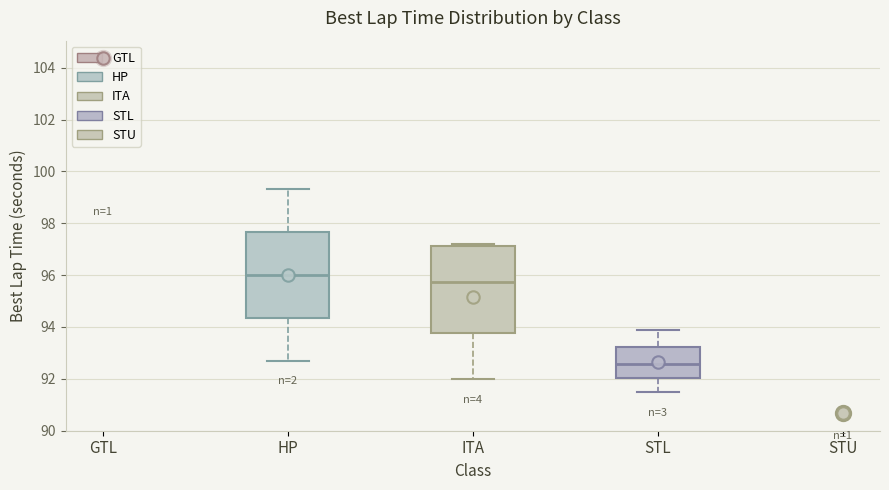

Where is the upper edge of the box for STL on the y-axis? The values are not printed on the chart, so give them approximately, as read against the axis.

93.2